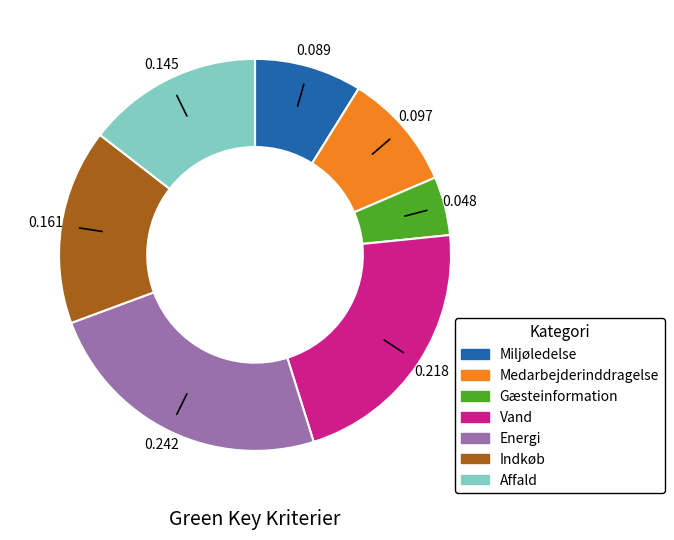

What is the ratio of the value at Medarbejderinddragelse to the value at Miljøledelse?

1.1